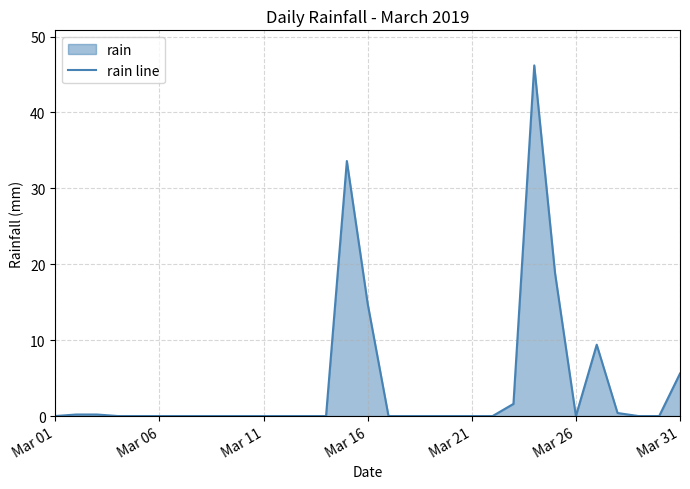

What value does the data have at Mar 16?

14.8